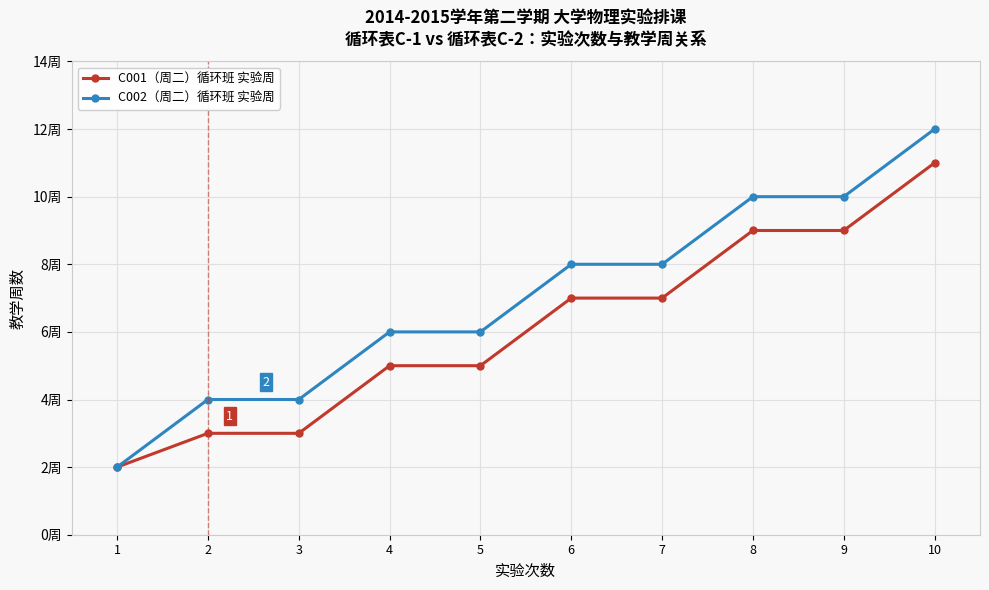

Between 7 and 9, which series saw the biggest shift?

C001（周二）循环班 实验周